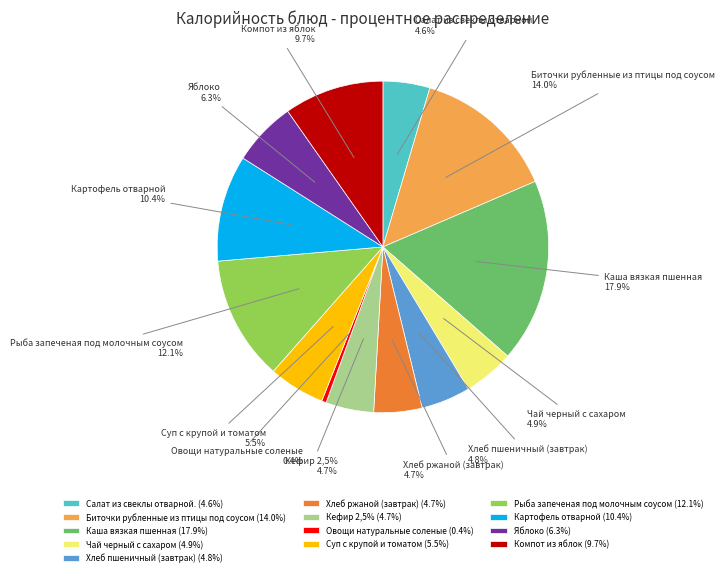

To the nearest percent, what percentage of the pie is Хлеб ржаной (завтрак)?

5%